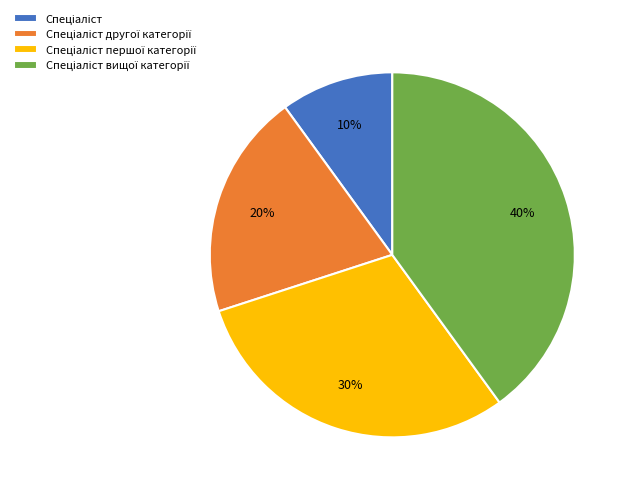

To the nearest percent, what is the difference between the largest and smallest slice percentages?

30%